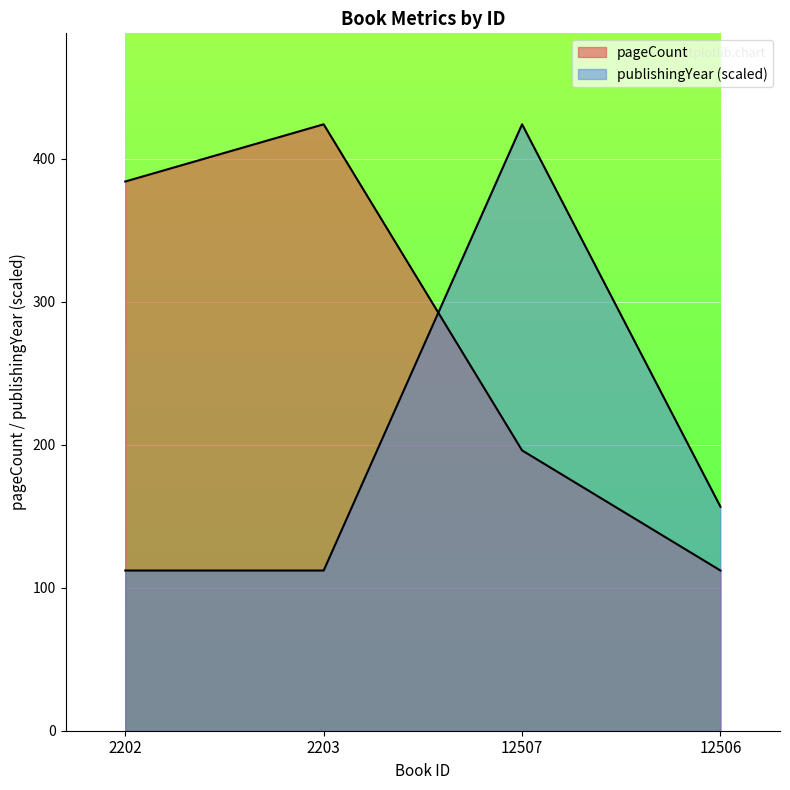

What is the highest value of the publishingYear series?

424.0